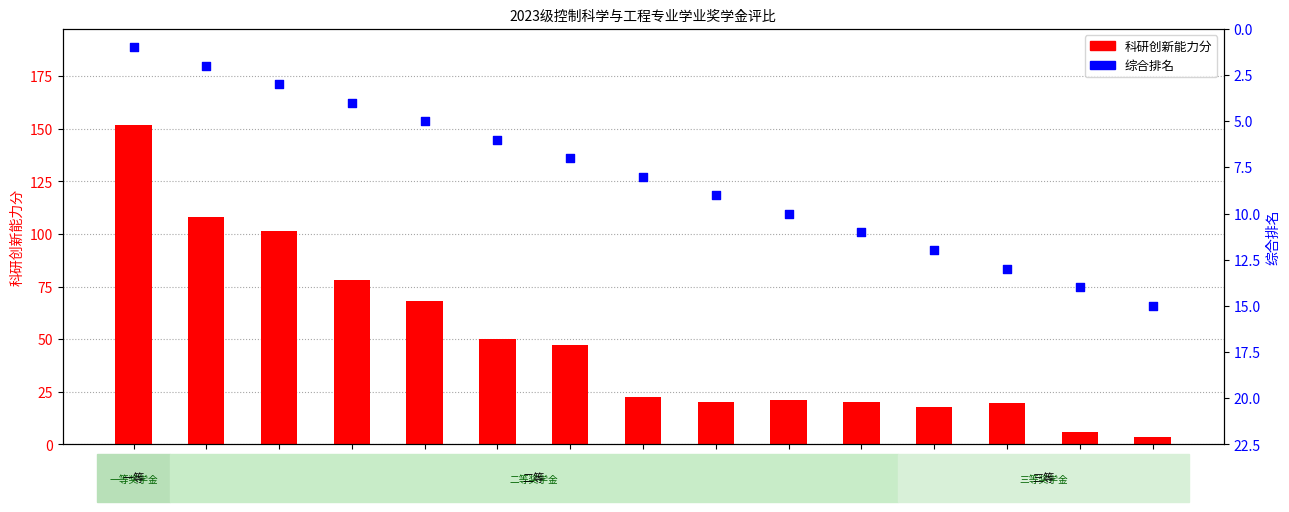

At how many categories does at least one series exceed 5?

15